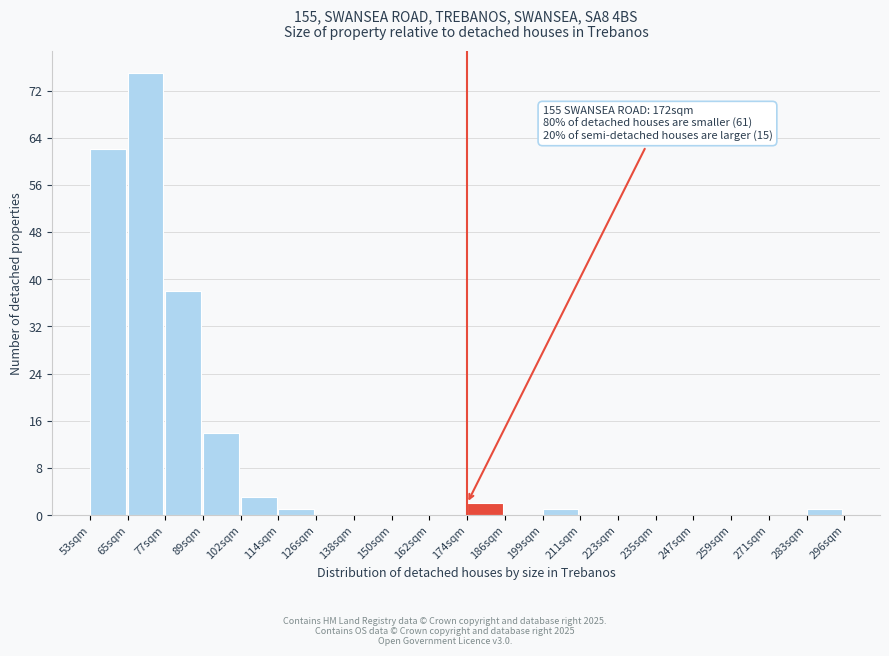

Reading left to right, transcribe all the data shown in this chart.

53sqm=62	65sqm=75	77sqm=38	89sqm=14	102sqm=3	114sqm=1	126sqm=0	138sqm=0	150sqm=0	162sqm=0	174sqm=2	186sqm=0	199sqm=1	211sqm=0	223sqm=0	235sqm=0	247sqm=0	259sqm=0	271sqm=0	283sqm=1